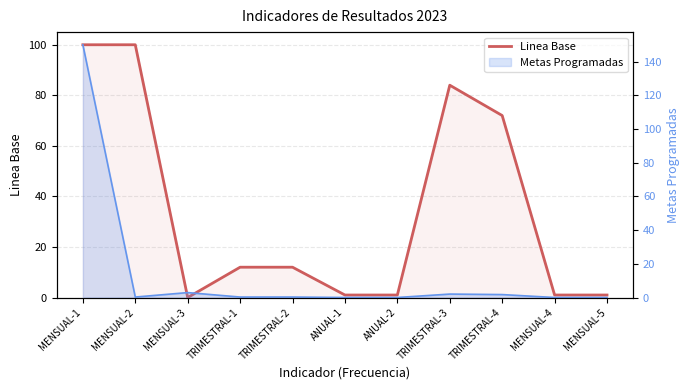

What is the greatest value displayed?

100